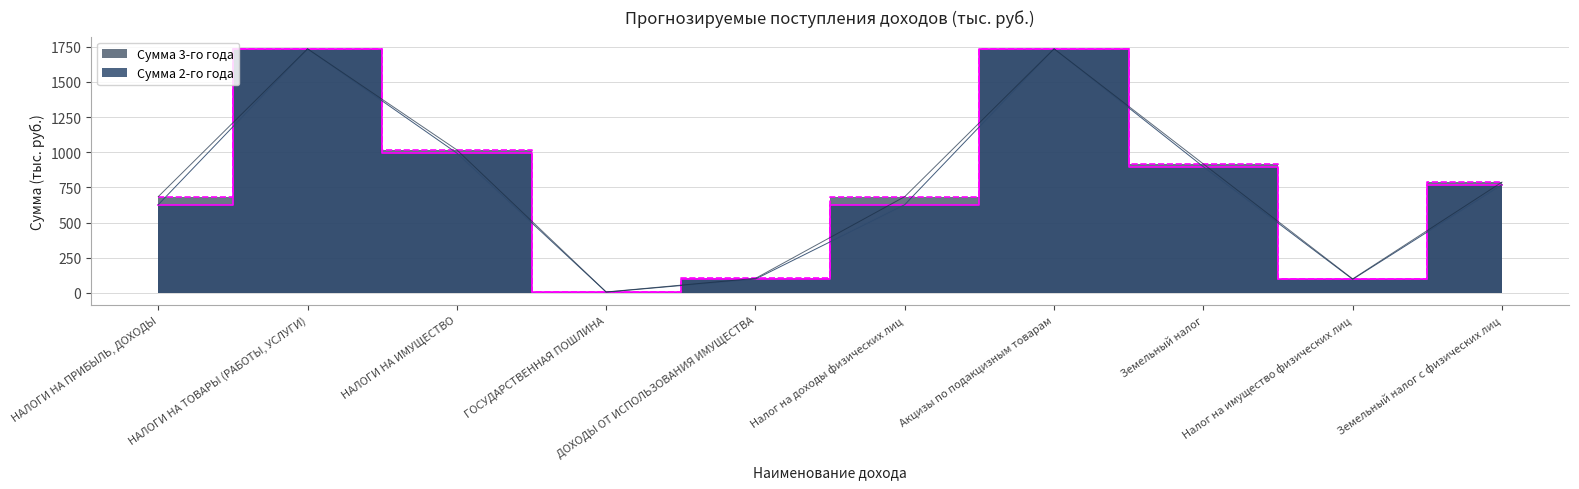

What position from the left is Налог на доходы физических лиц?

6